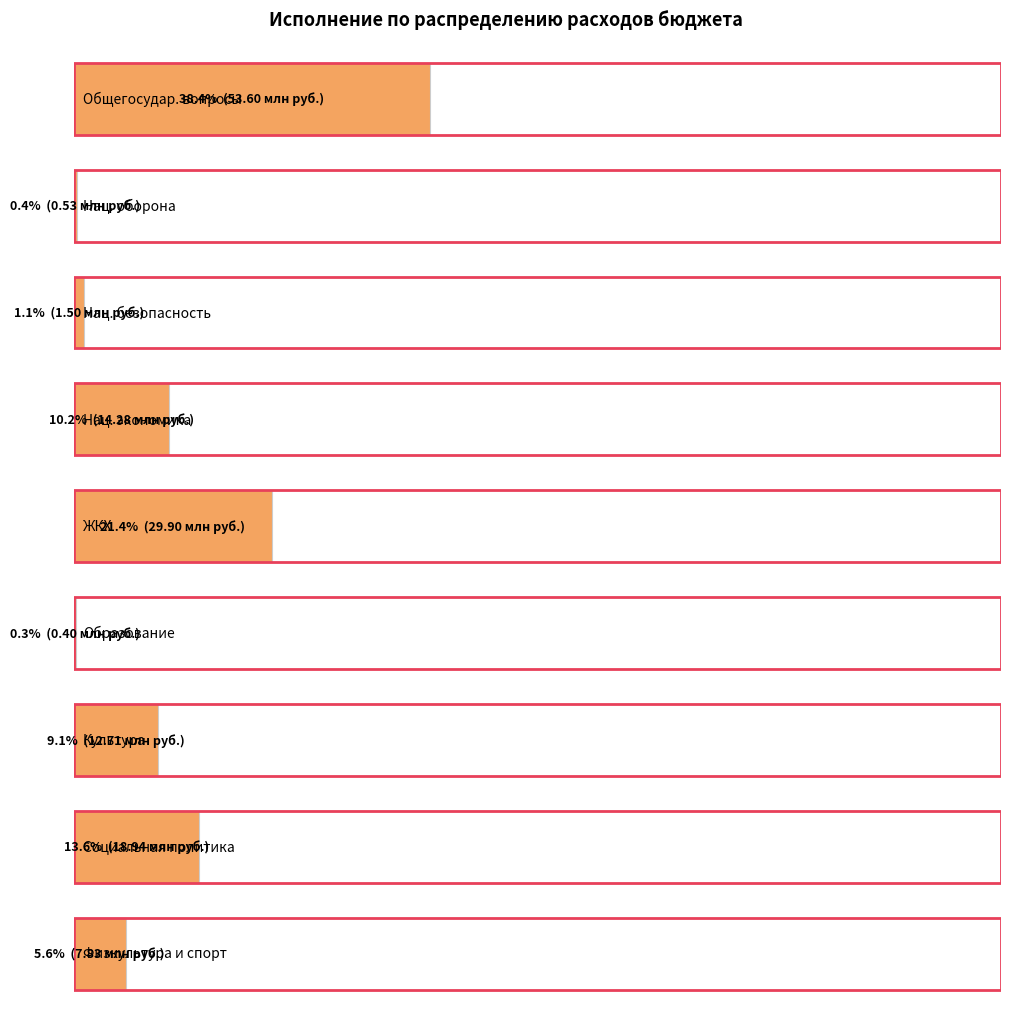

Are the bars grouped side by side (vs. stacked)?

No